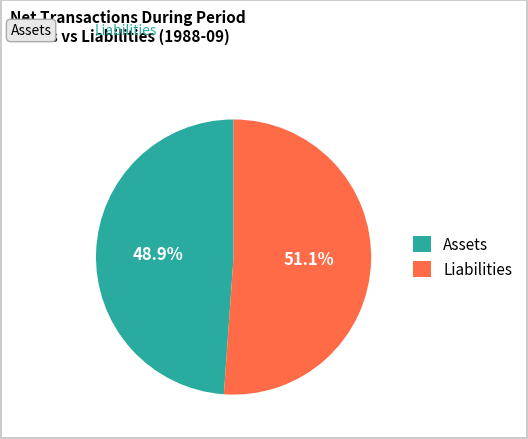

Which category has the smallest portion of the pie?

Assets